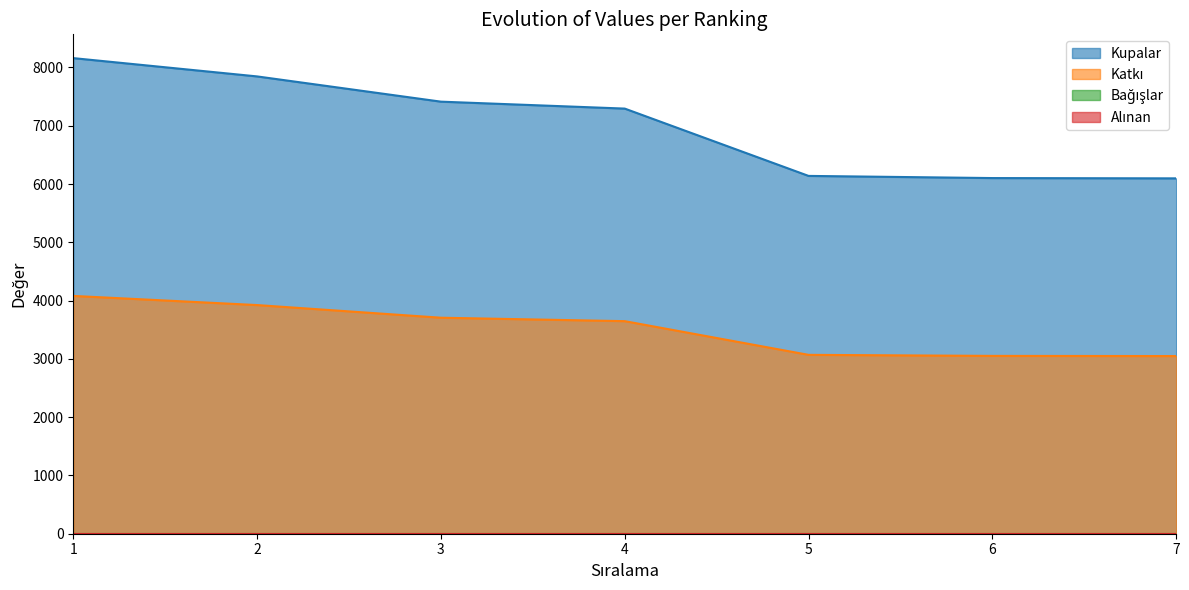

True or false: Katkı and Kupalar intersect in this chart.

False